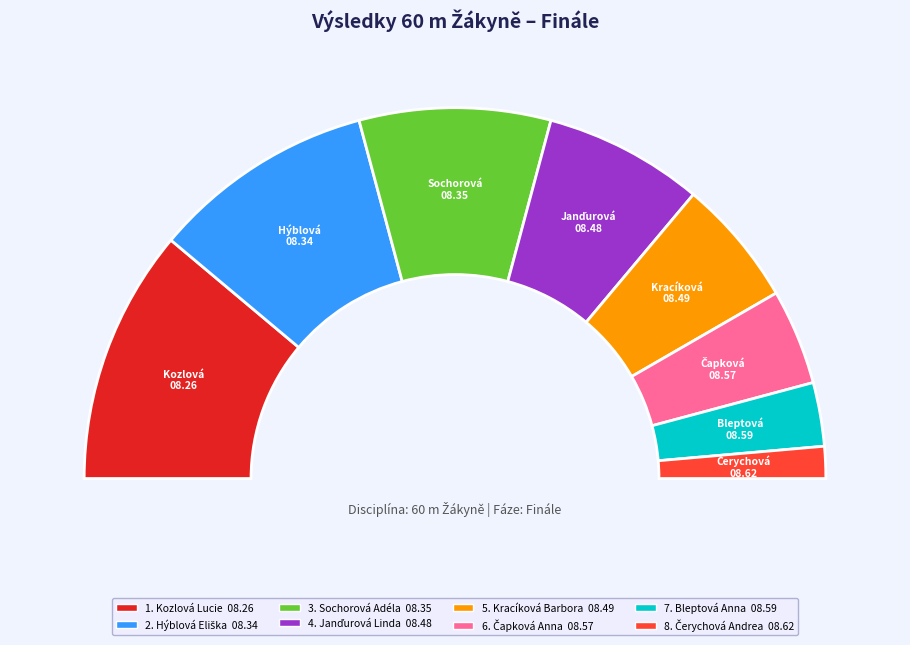

Does Kracíková Barbora account for over 50% of the chart?

No